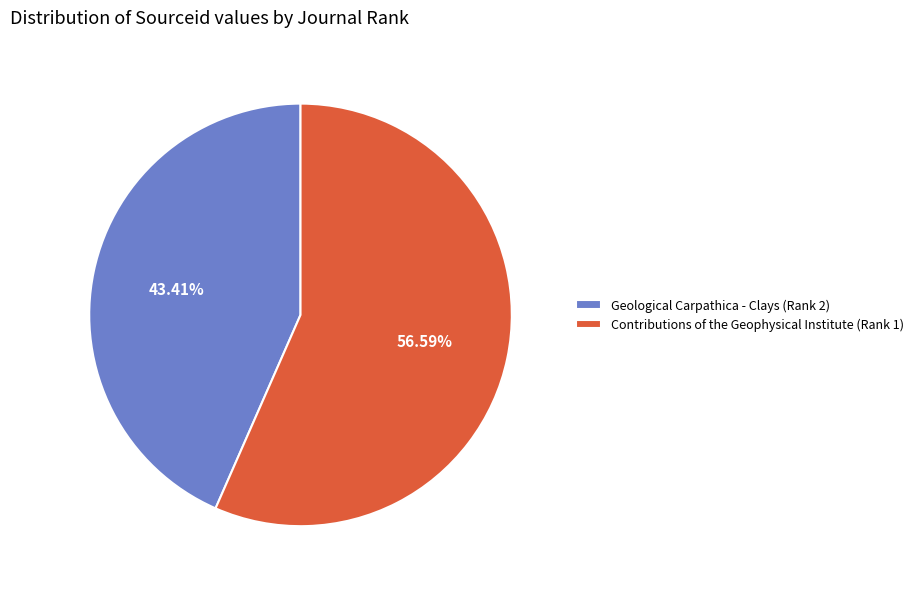

Rank the categories by value from highest to lowest.

Contributions of the Geophysical Institute (Rank 1), Geological Carpathica - Clays (Rank 2)